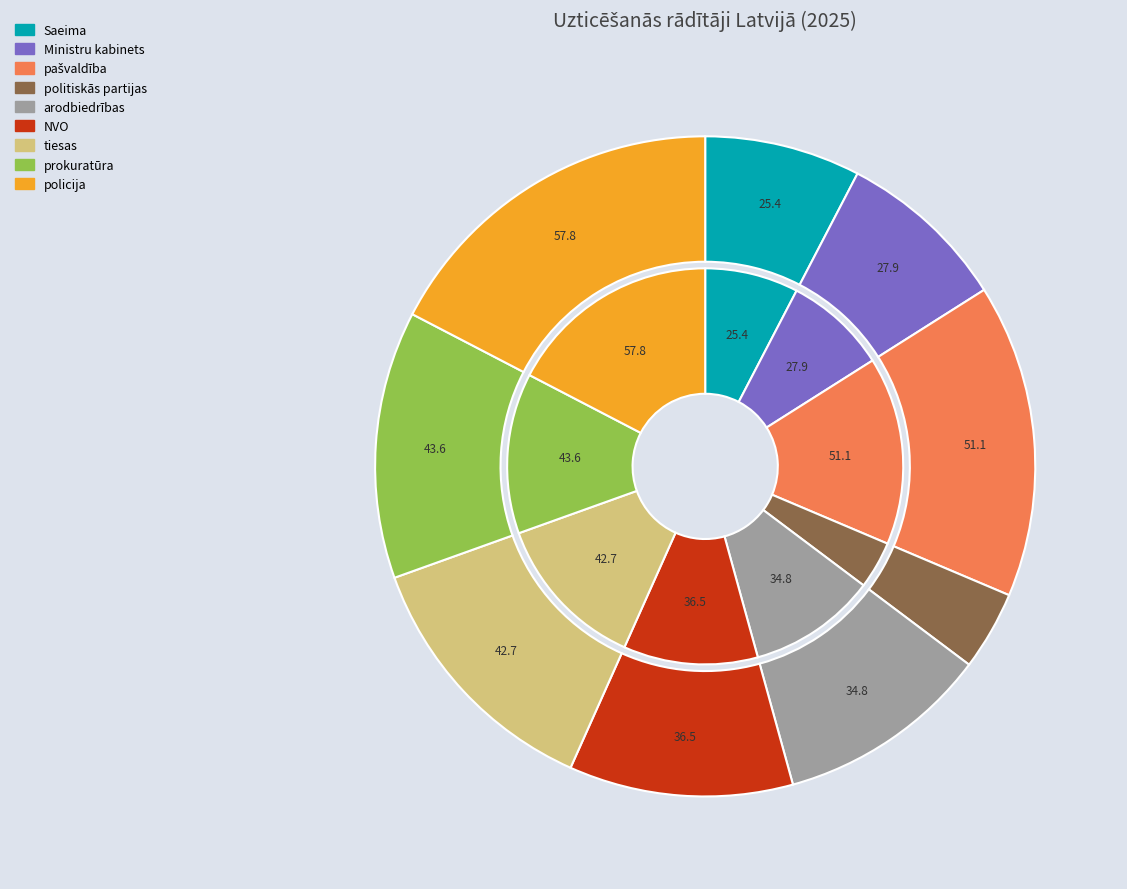

How many segments does this pie chart have?

9